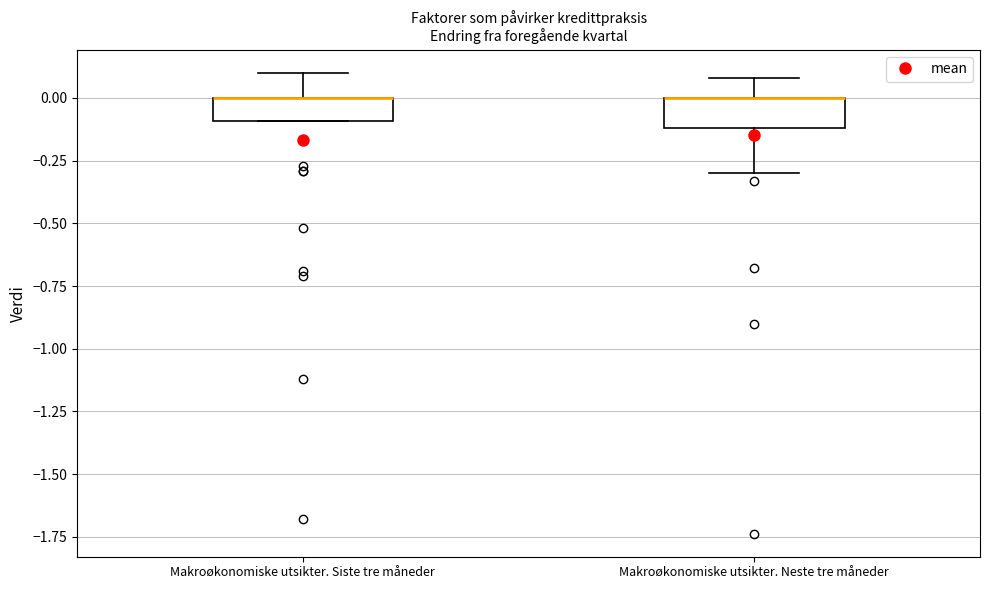

Reading left to right, transcribe this box plot: for each box, give where its median line is, the range the box spans, and where its two whiskers end, as read against the y-axis. The values are not printed on the chart, so give them approximately, as read against the axis.

Makroøkonomiske utsikter. Siste tre måneder: median 0.0 (drawn on the box's upper edge), box -0.1 to 0.0, whiskers -0.1 to 0.1
Makroøkonomiske utsikter. Neste tre måneder: median 0.0 (drawn on the box's upper edge), box -0.1 to 0.0, whiskers -0.3 to 0.1